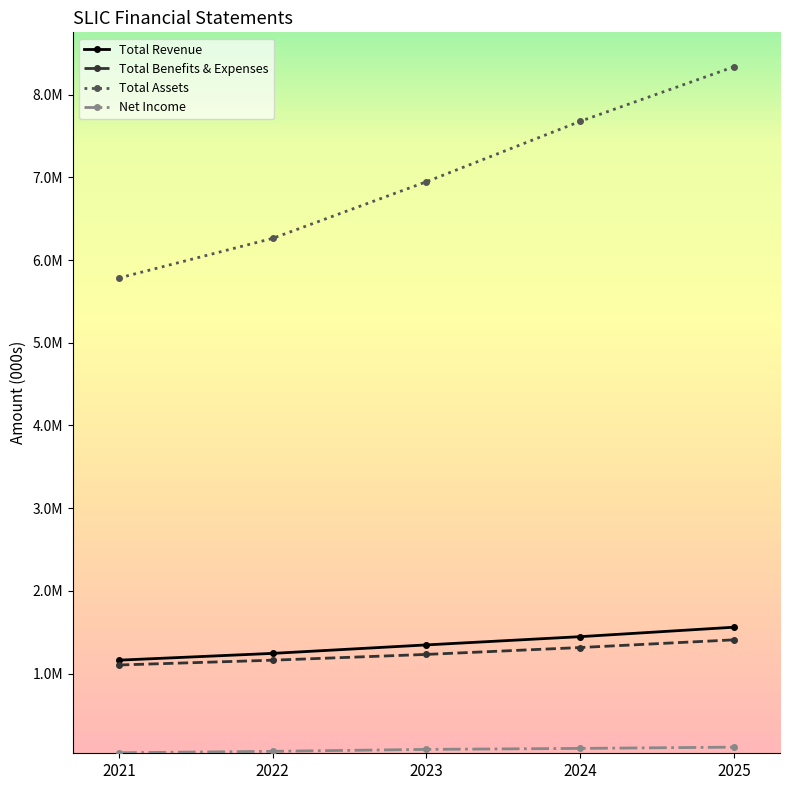

Does the chart have visible grid lines?

No